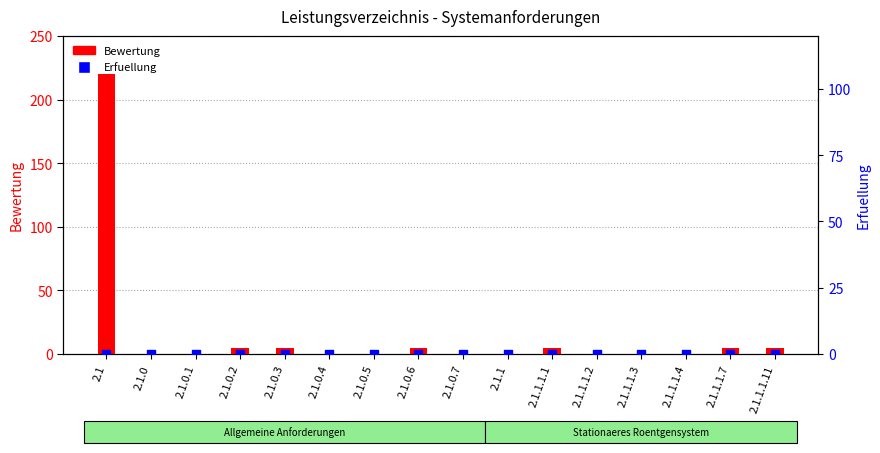

Which series has the largest total across all categories?

Bewertung